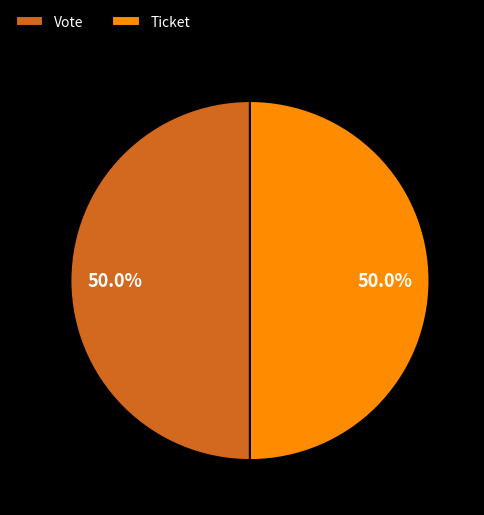

Do Vote and Ticket together represent more than half of the pie?

Yes